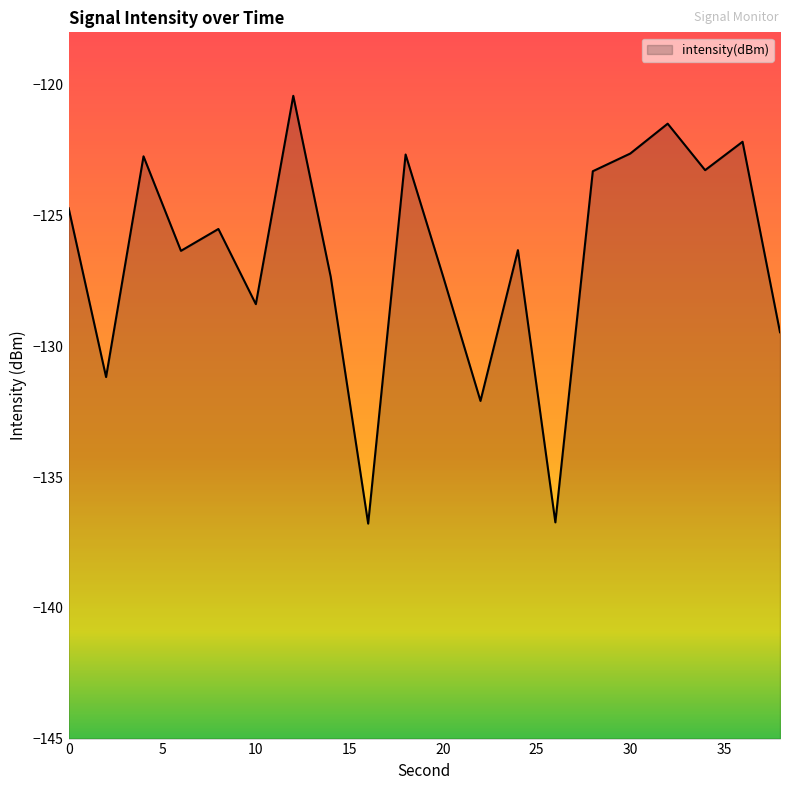

What is the sum of the values at 26 and 2?

-267.9